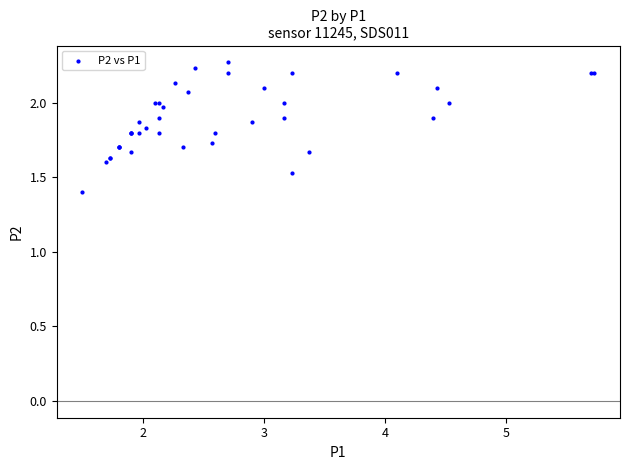

What Y value in the scatter plot is closest to 1?

1.4